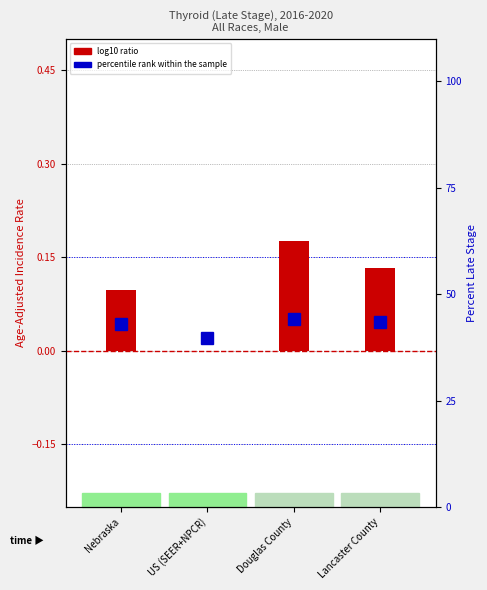

Where does the percentile rank within the sample series first go above 43?

Douglas County